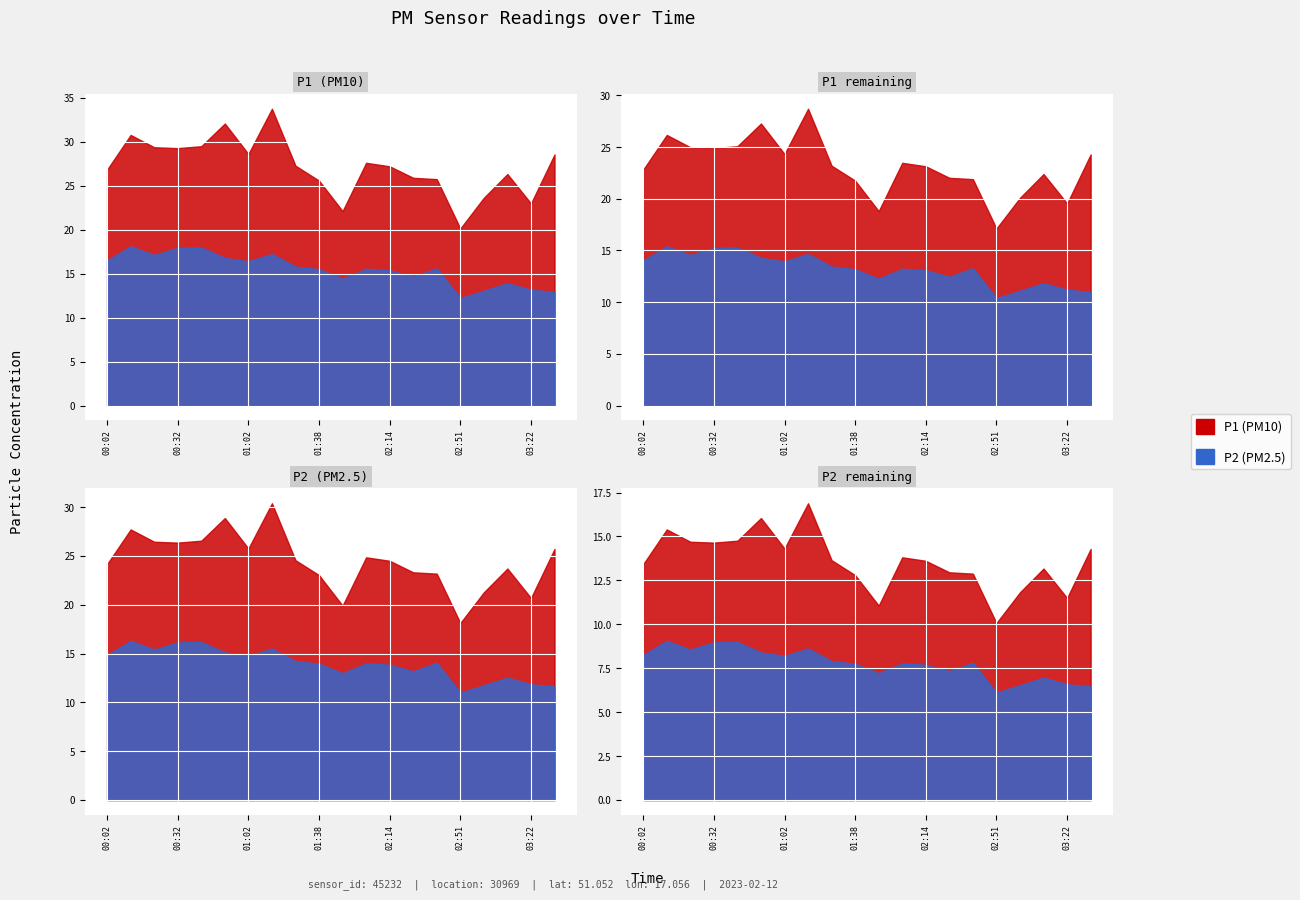

Where is the first local maximum for P1?

00:12